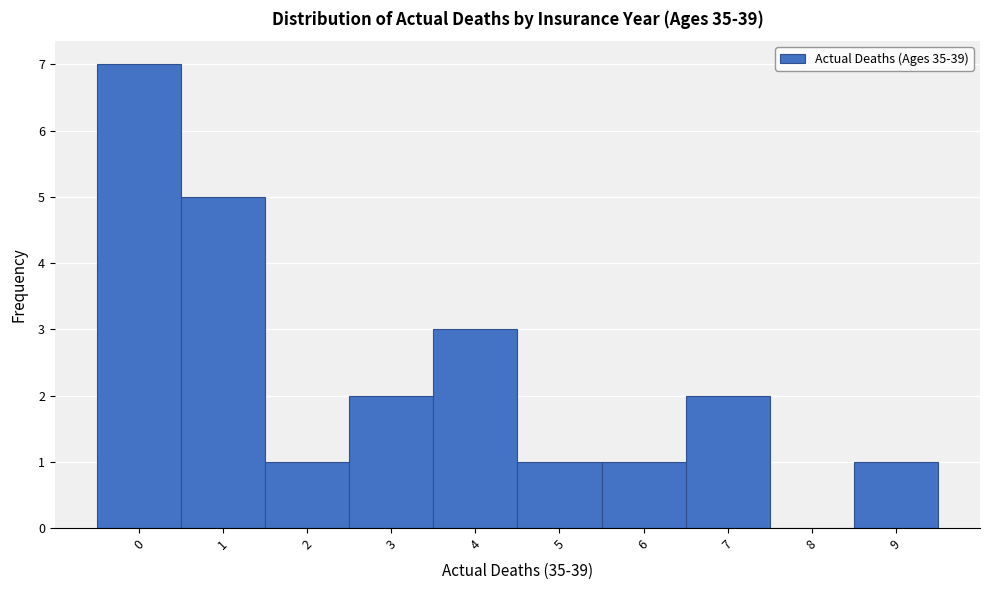

Reading left to right, list all the values displayed in this chart.

0=7	1=5	2=1	3=2	4=3	5=1	6=1	7=2	8=0	9=1